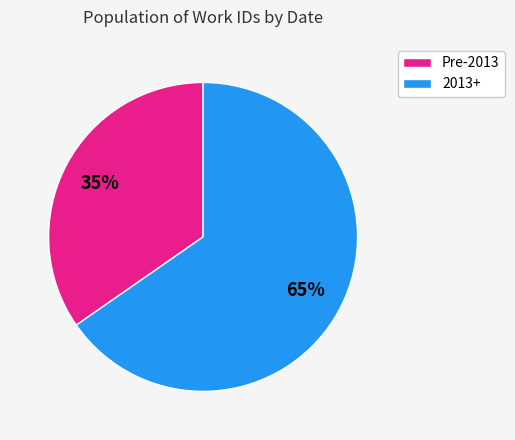

True or false: Pre-2013 accounts for 35% of the total.

True